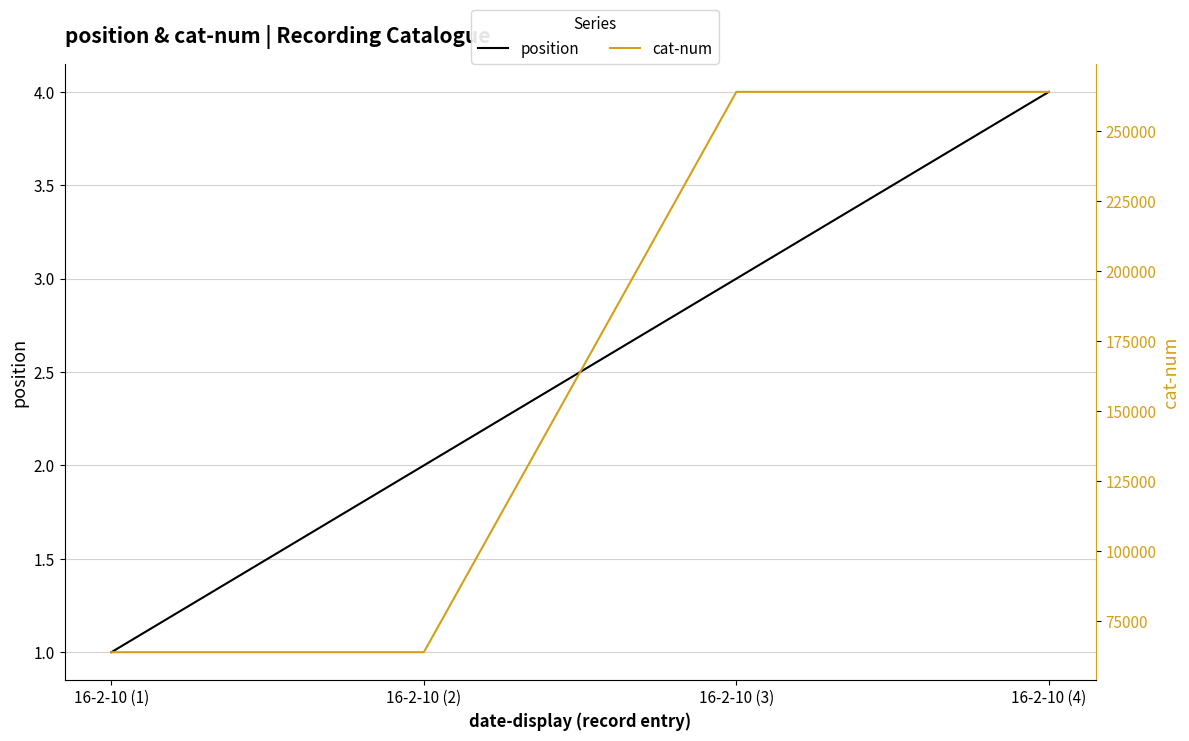

Which series has the largest total across all categories?

cat-num